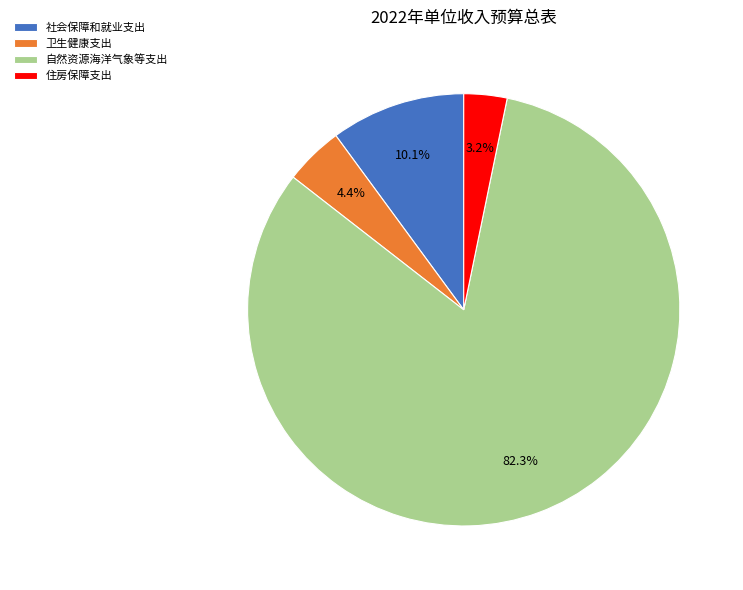

Which has a higher value, 卫生健康支出 or 社会保障和就业支出?

社会保障和就业支出